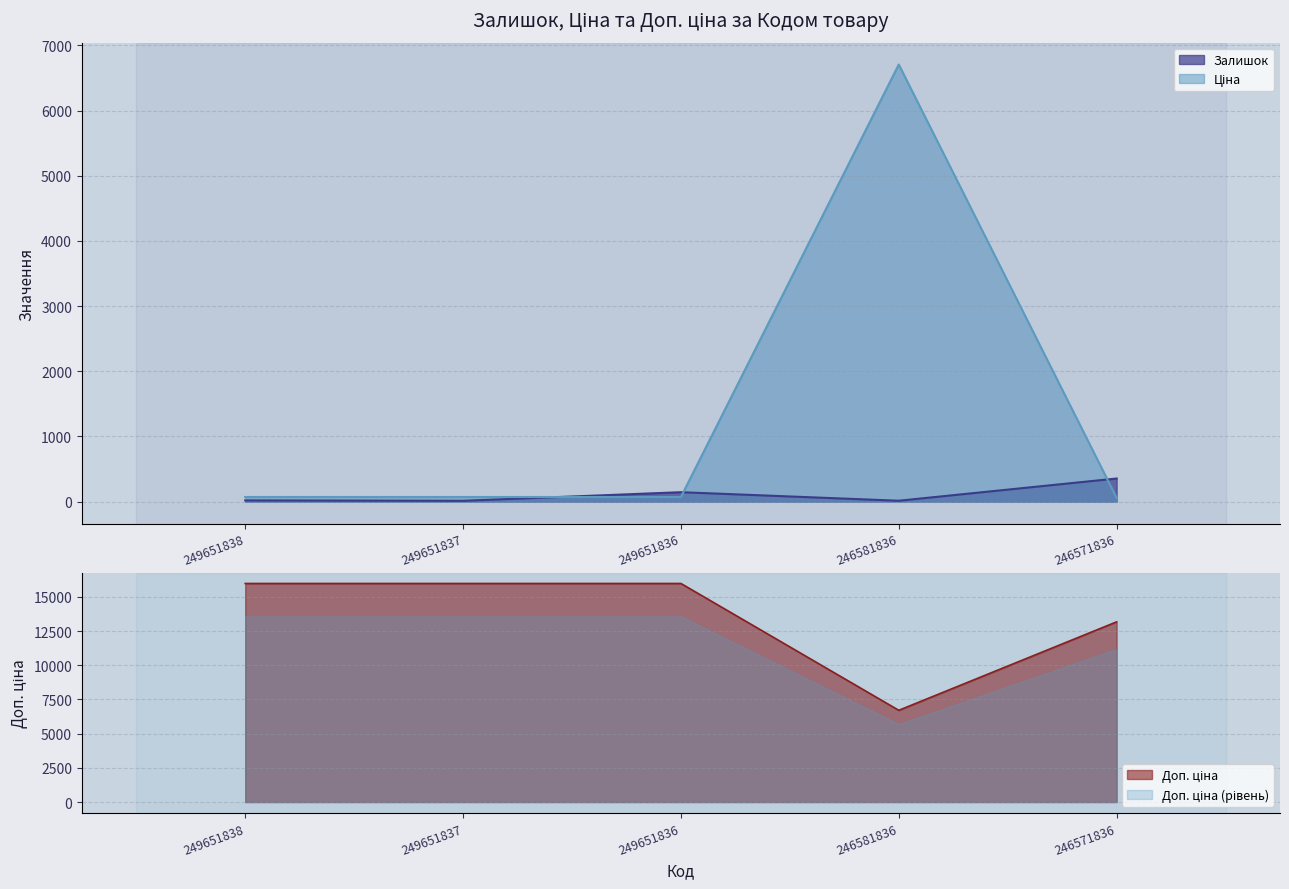

The value of Залишок at 249651837 is 5.9. True or false?

False